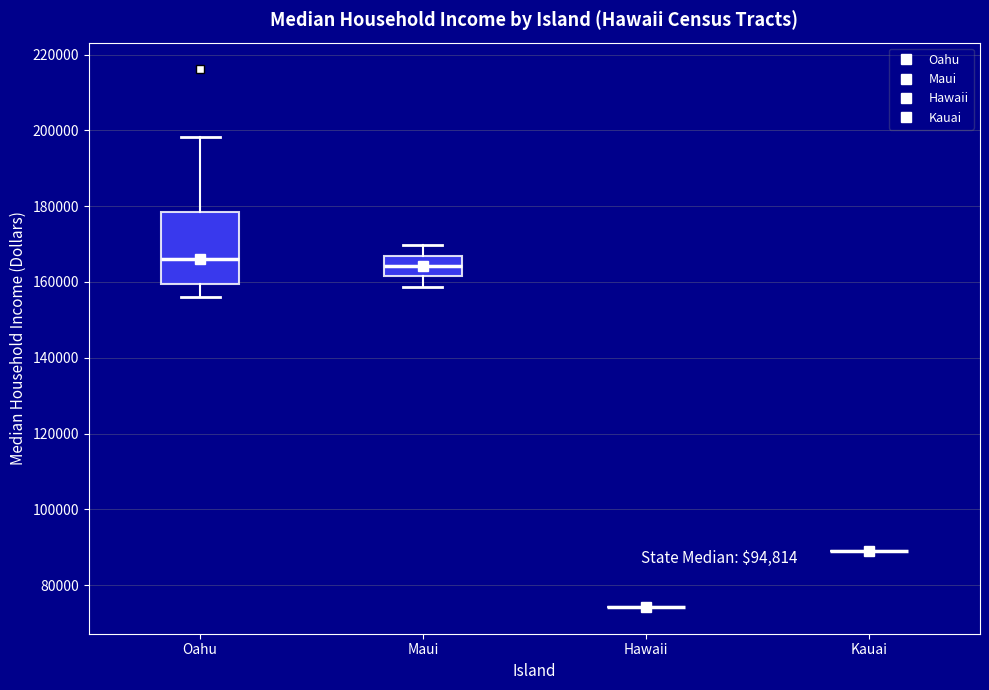

Reading left to right, transcribe this box plot: for each box, give where its median line is, the range the box spans, and where its two whiskers end, as read against the y-axis. The values are not printed on the chart, so give them approximately, as read against the axis.

Oahu: median 166000, box 160000 to 178000, whiskers 156000 to 198000
Maui: median 164000, box 162000 to 166000, whiskers 158000 to 170000
Hawaii: box collapsed to a line at 74000, whiskers 74000 to 74000
Kauai: box collapsed to a line at 88000, whiskers 88000 to 88000